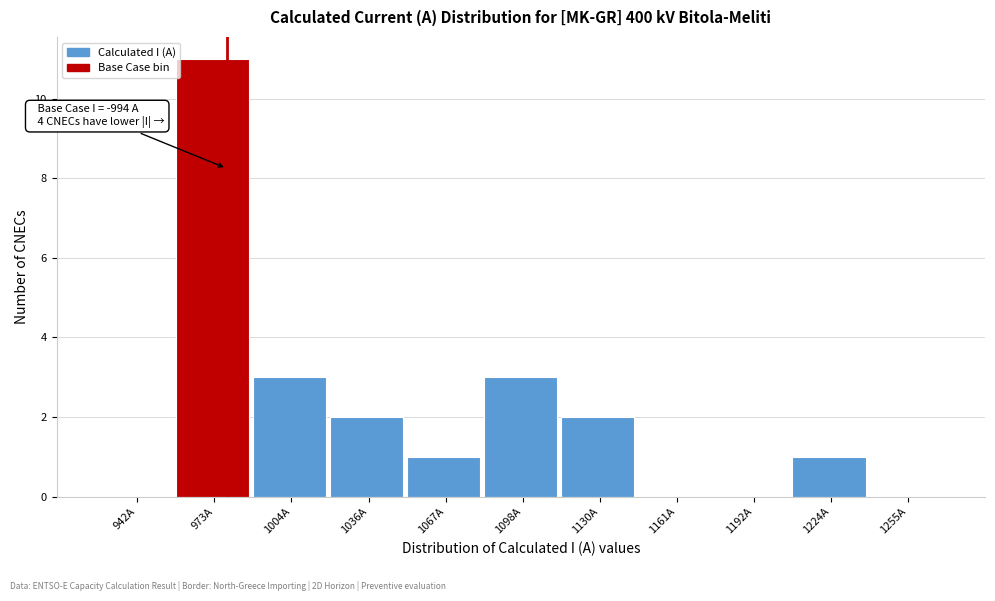

Reading left to right, extract all data points from this chart.

942A=0	973A=11	1004A=3	1036A=2	1067A=1	1098A=3	1130A=2	1161A=0	1192A=0	1224A=1	1255A=0